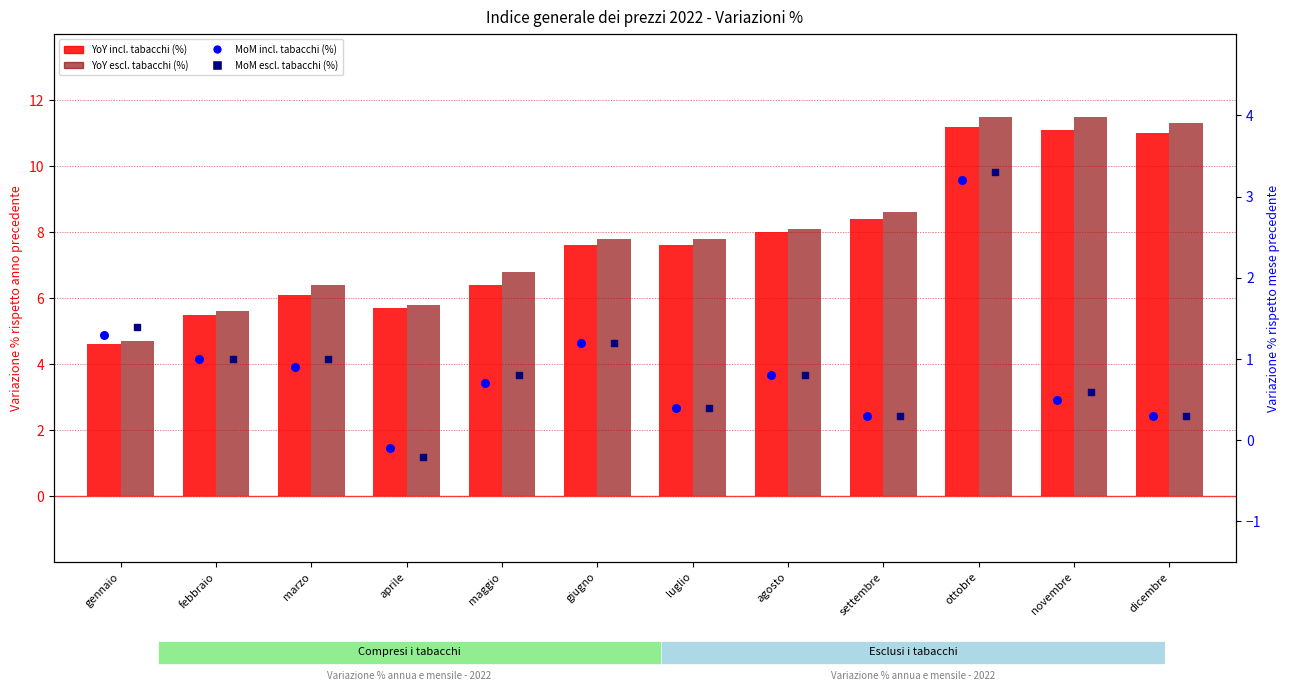

Which series has the widest spread of Y values?

YoY escl. tabacchi (%)